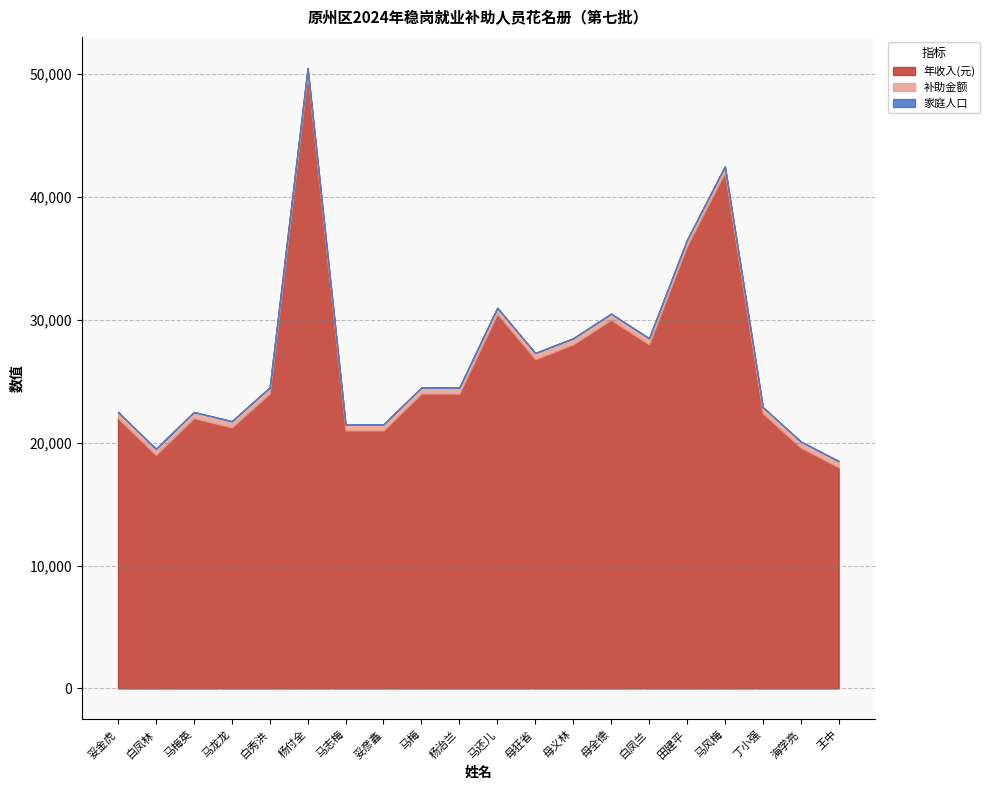

How many data points in 家庭人口 are above 4?

9